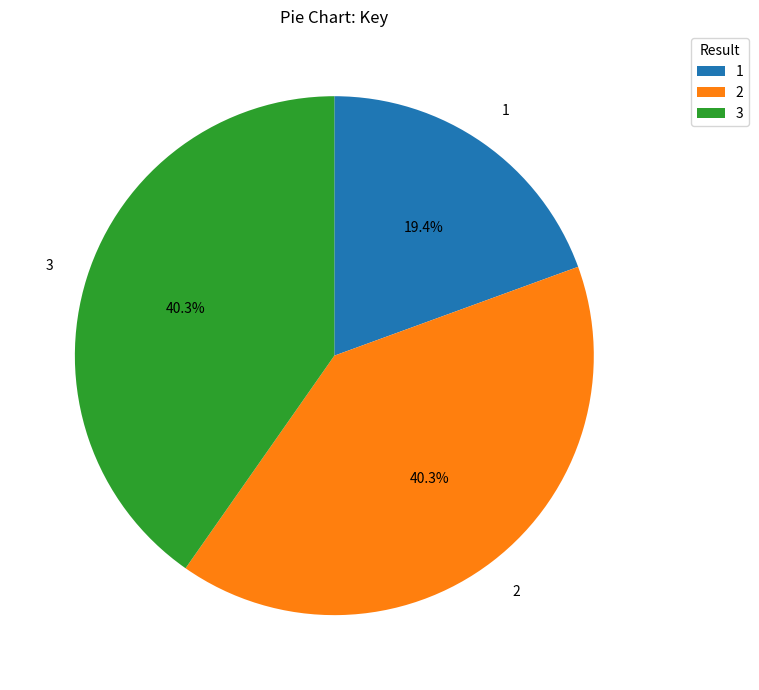

To the nearest percent, what portion does 2 represent?

40%